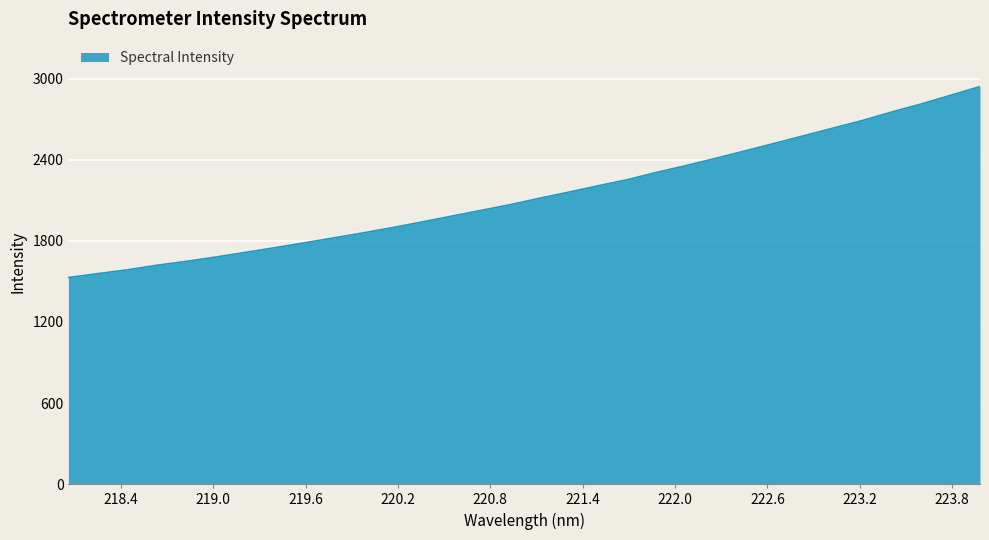

What is the difference between the maximum and minimum values?

1412.4